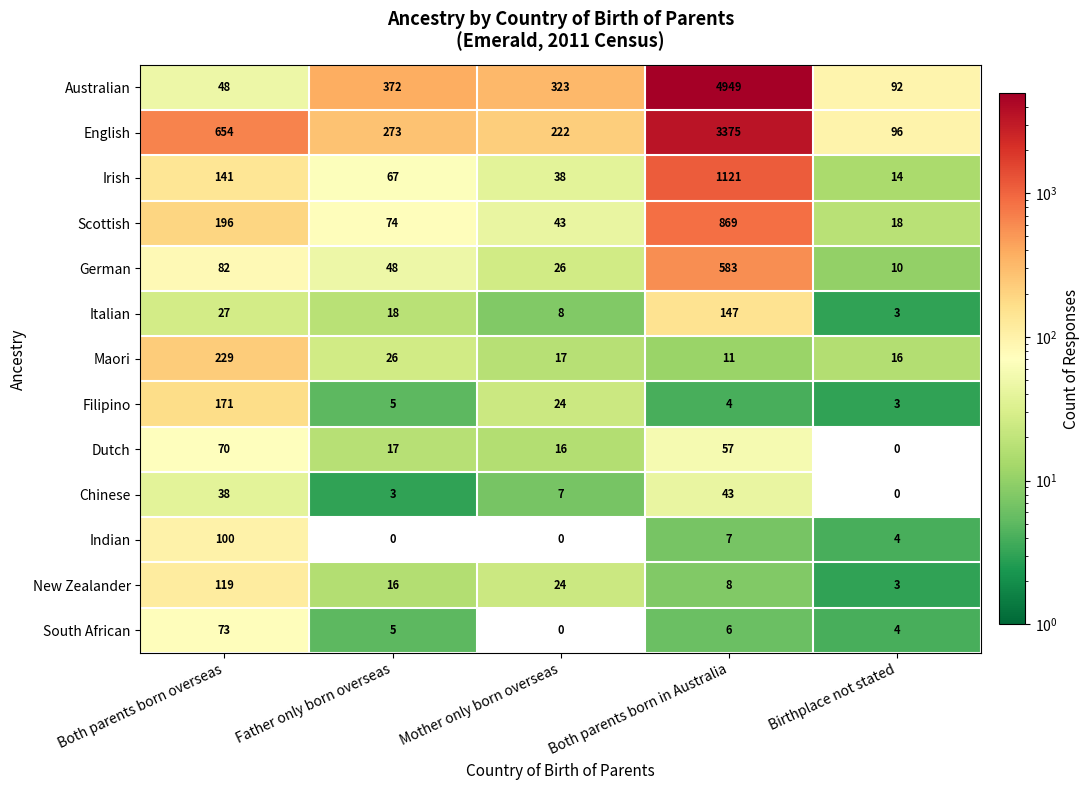

What is the average value of the South African series?

18